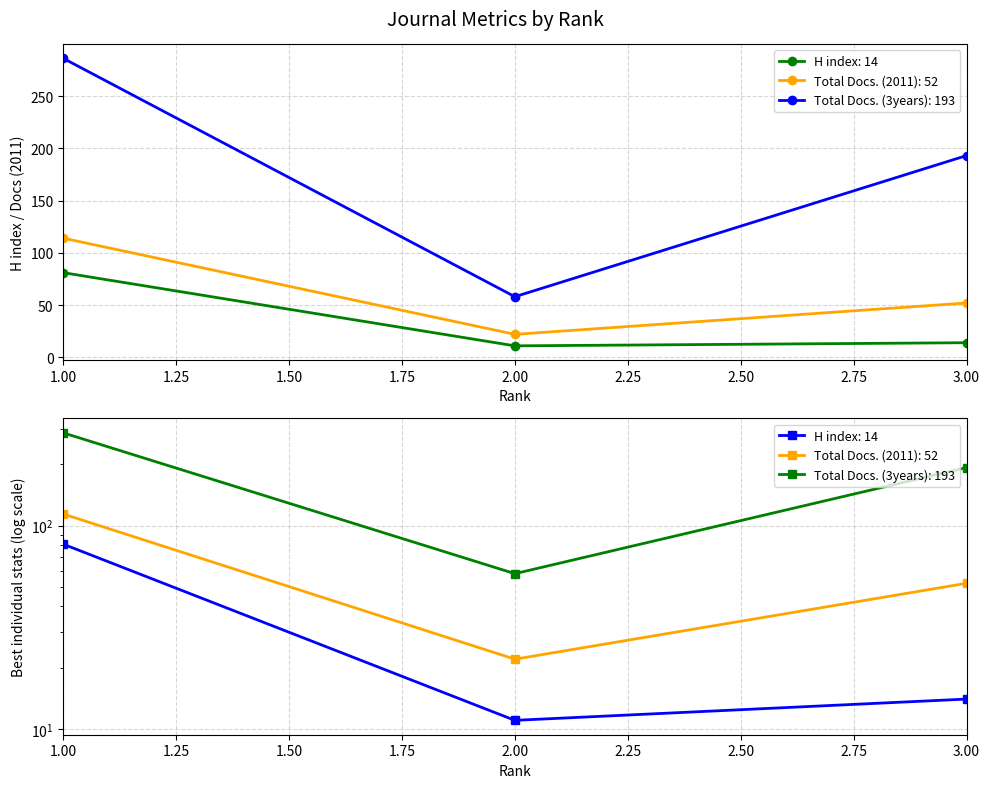

List the series in order of their peak value, lowest first.

H index, Total Docs. (2011), Total Docs. (3years)